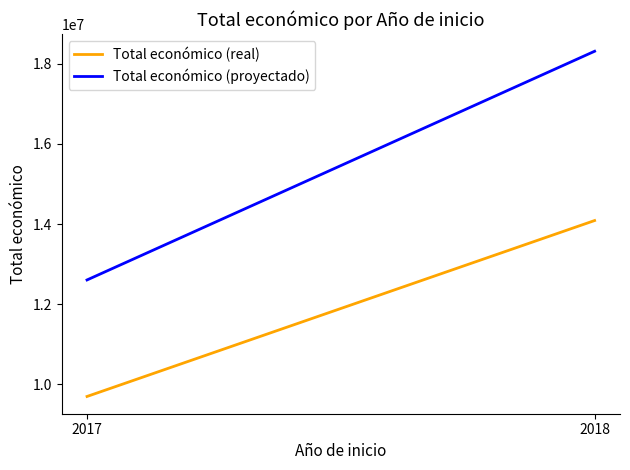

List the series in order of their overall mean, lowest first.

Total económico (real), Total económico (proyectado)